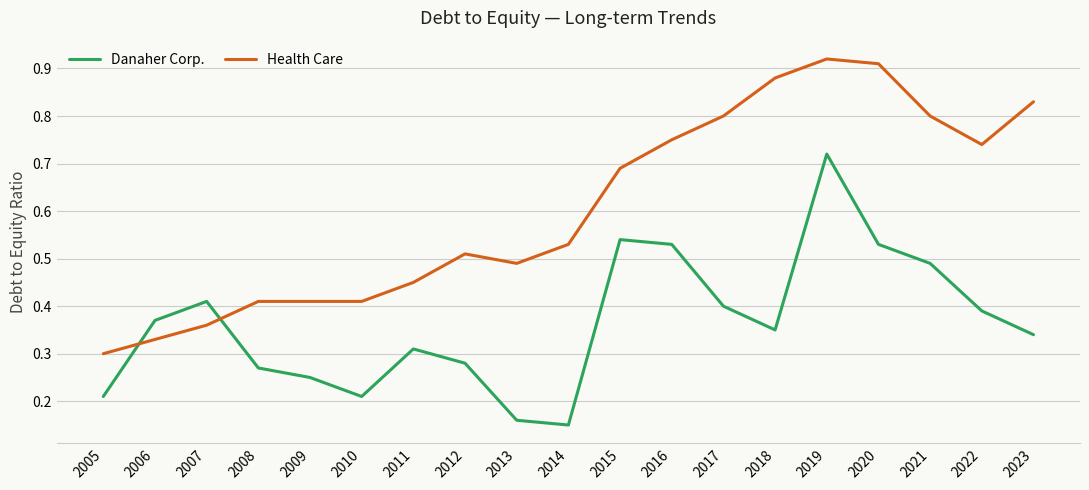

After their last crossing, which series has the higher values: Health Care or Danaher Corp.?

Health Care